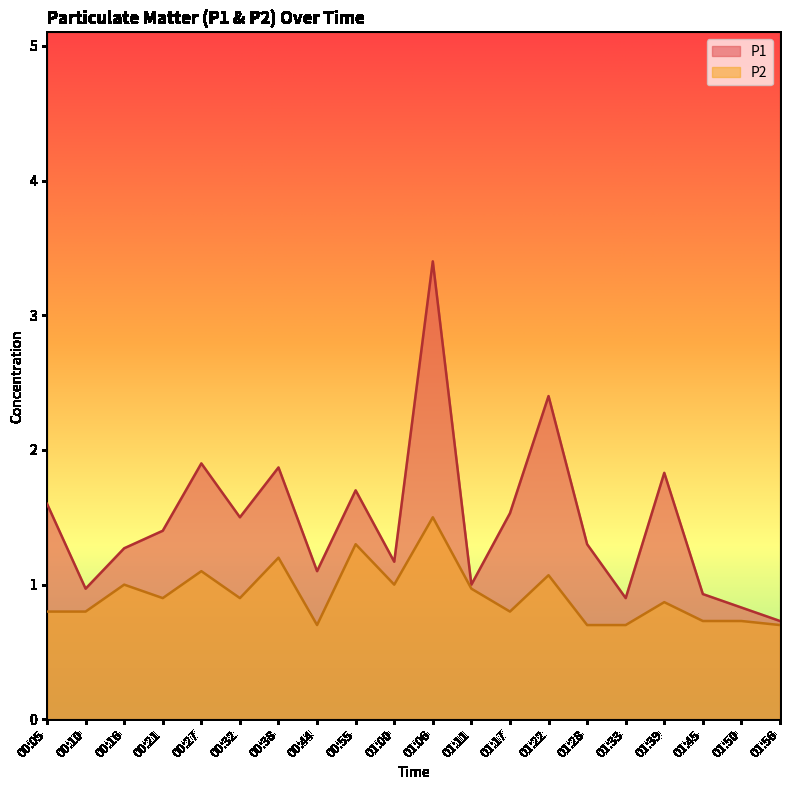

What is the difference between the maximum and second lowest values in the P2 series?

0.8